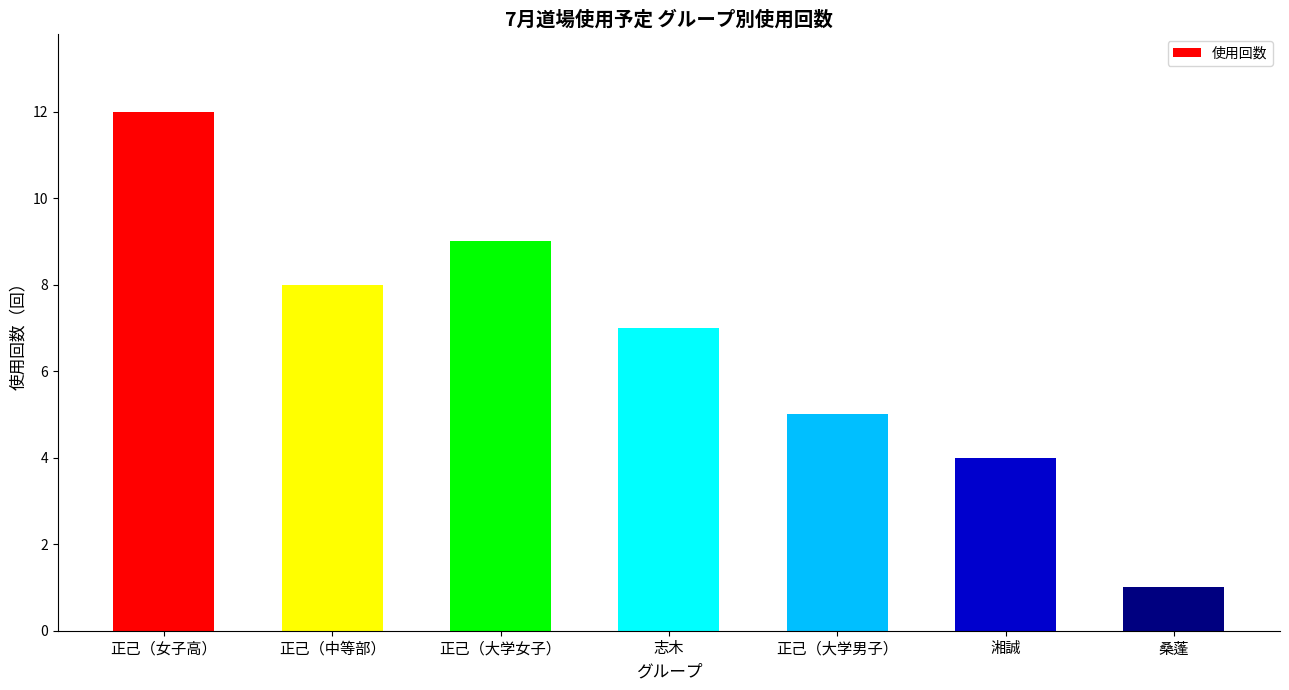

What is the approximate value at 正己（大学男子）, to the nearest 5?

5